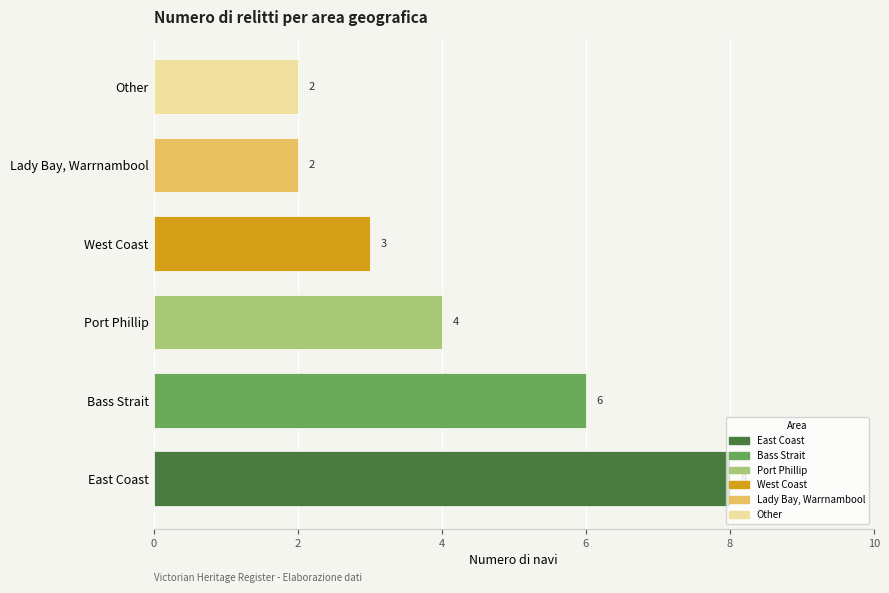

The chart shows a value of 8 at Bass Strait. True or false?

False